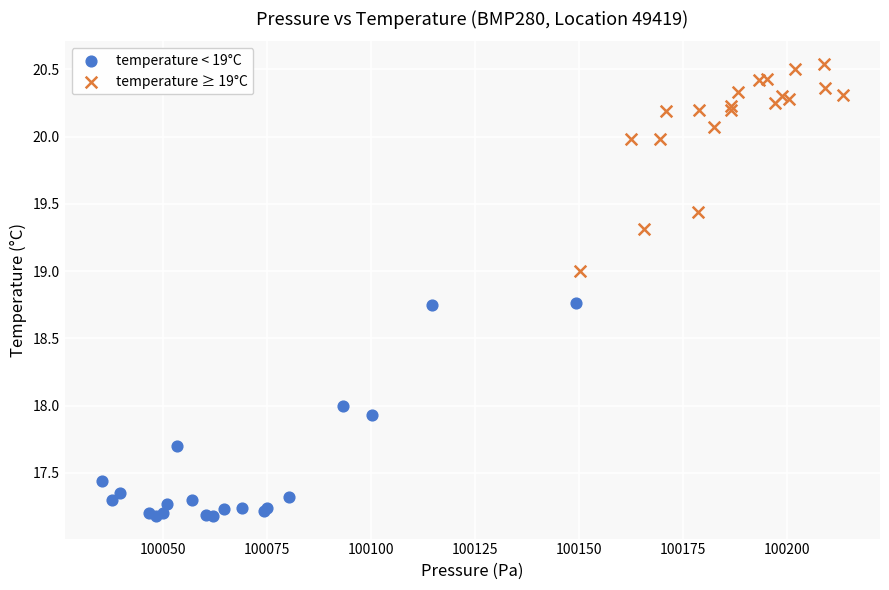

Which series reaches the maximum Y coordinate?

temperature ≥ 19°C